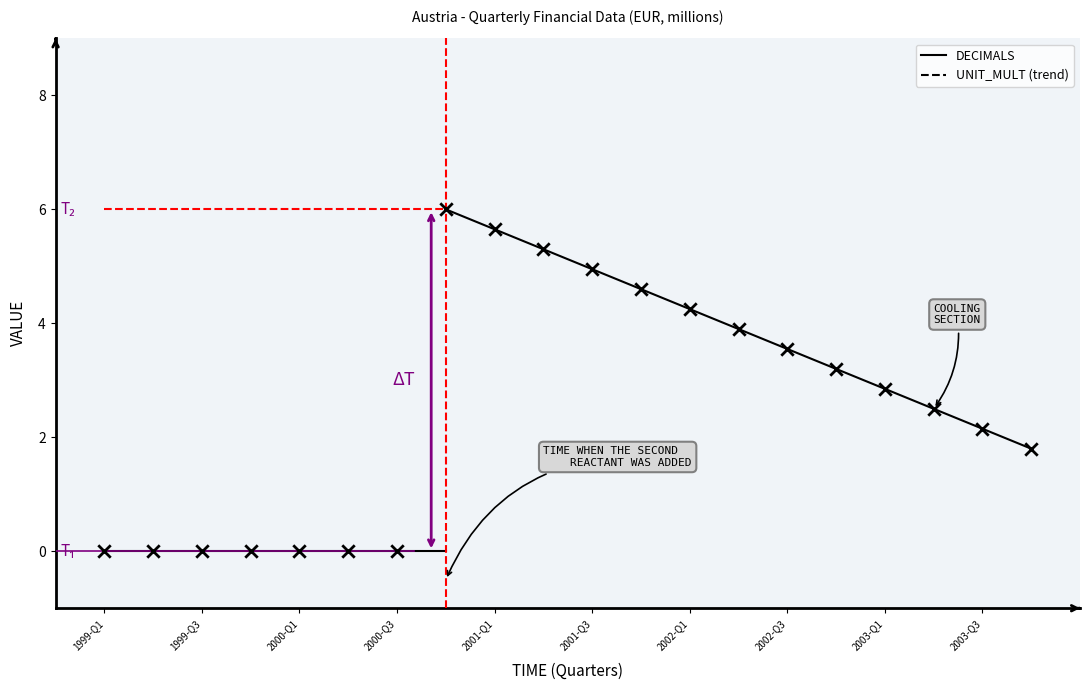

What are all the series names shown in the legend?

DECIMALS, UNIT_MULT